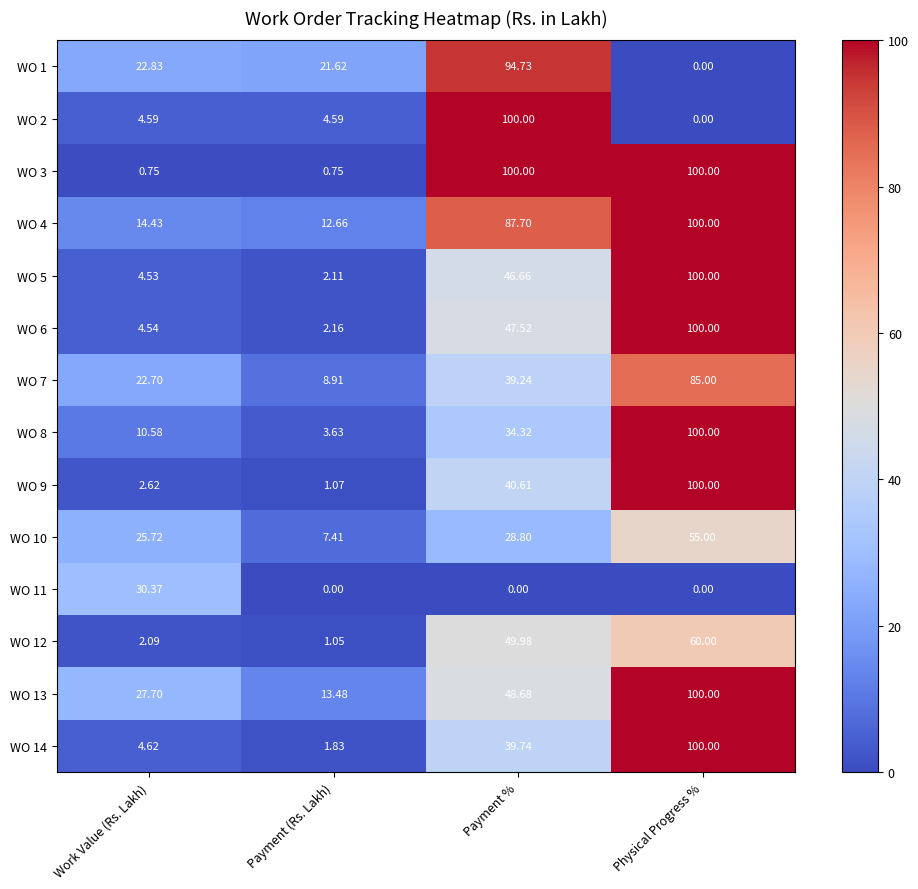

Rank the series at Payment (Rs. Lakh) from highest to lowest value.

WO 1, WO 13, WO 4, WO 7, WO 10, WO 2, WO 8, WO 6, WO 5, WO 14, WO 9, WO 12, WO 3, WO 11